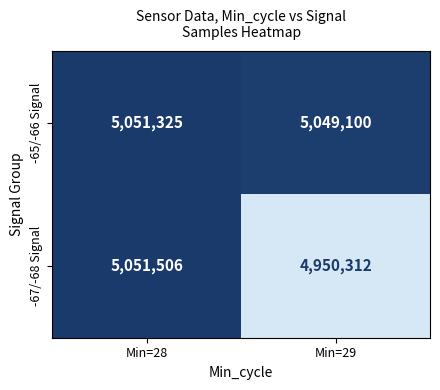

Reading left to right, extract all data points from this chart.

-65/-66 Signal: 5051325	5049100
-67/-68 Signal: 5051506	4950312